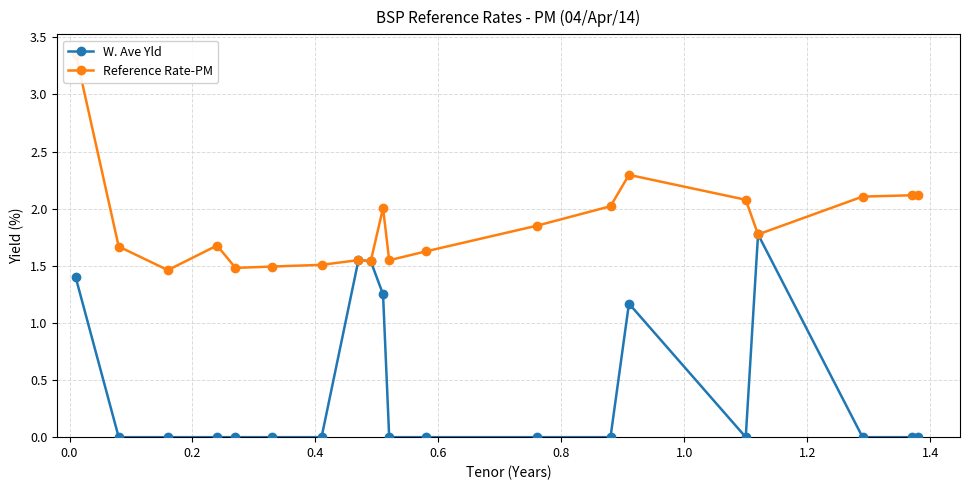

What is the maximum value shown in the chart?

3.4